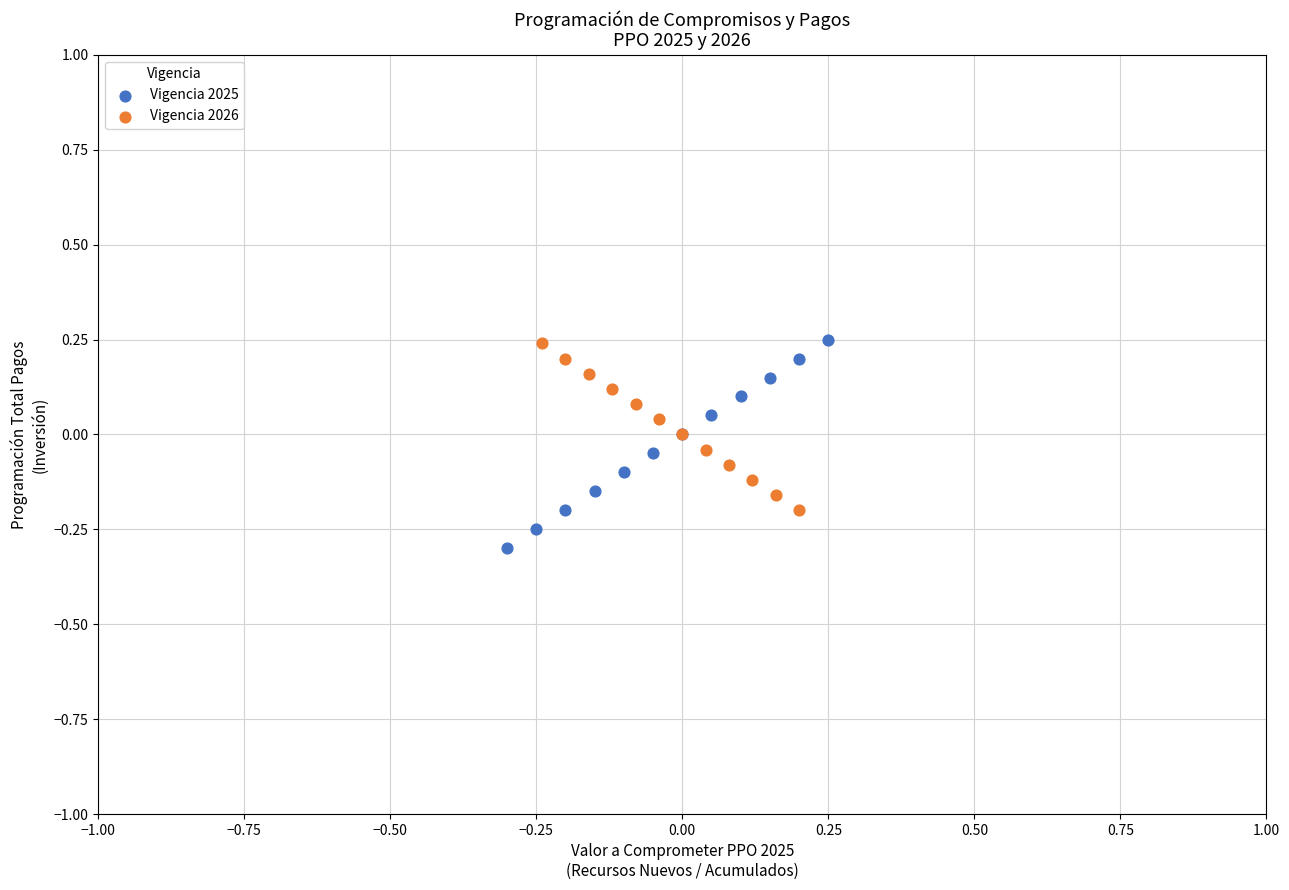

What are all the series names shown in the legend?

Vigencia 2025, Vigencia 2026